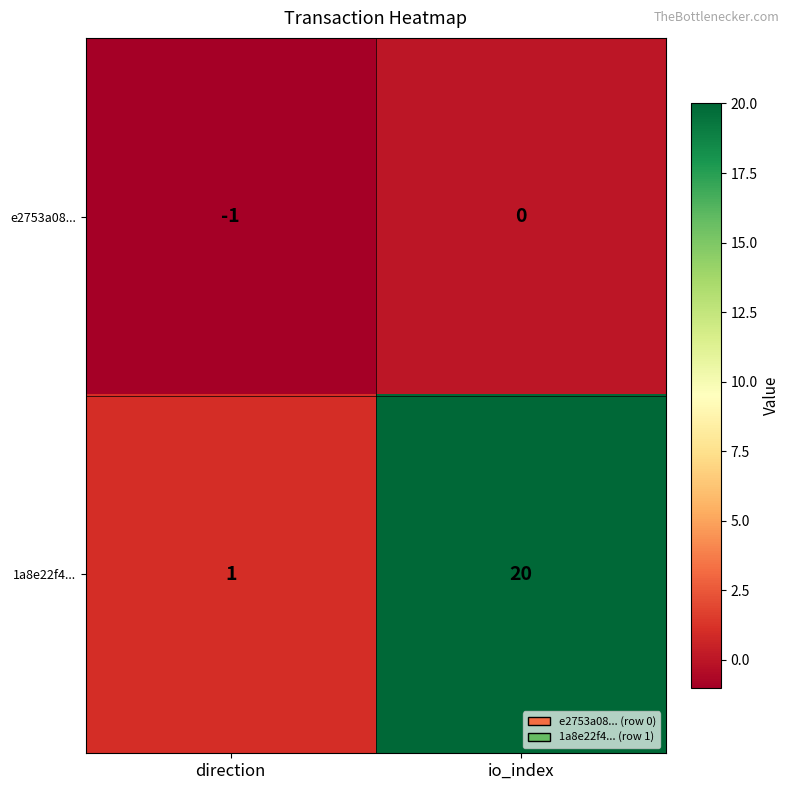

What is the maximum value shown in the chart?

20